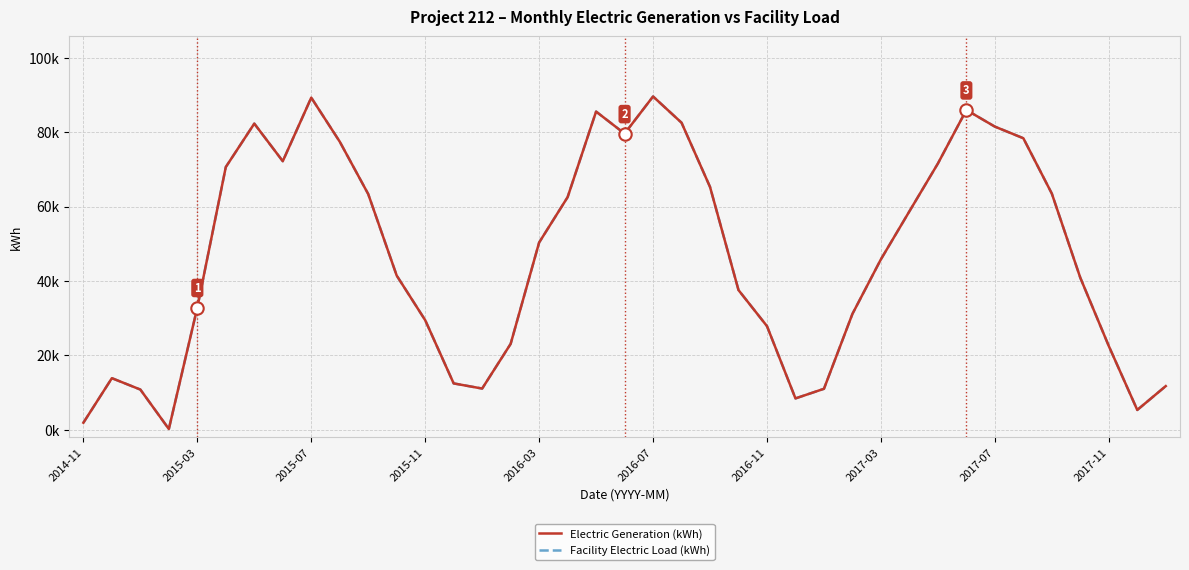

Is this an area chart (filled region under the line)?

No